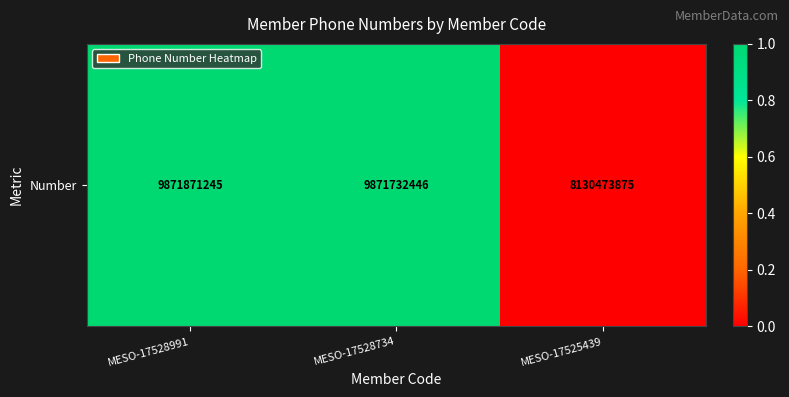

Which has a higher value, MESO-17525439 or MESO-17528734?

MESO-17528734